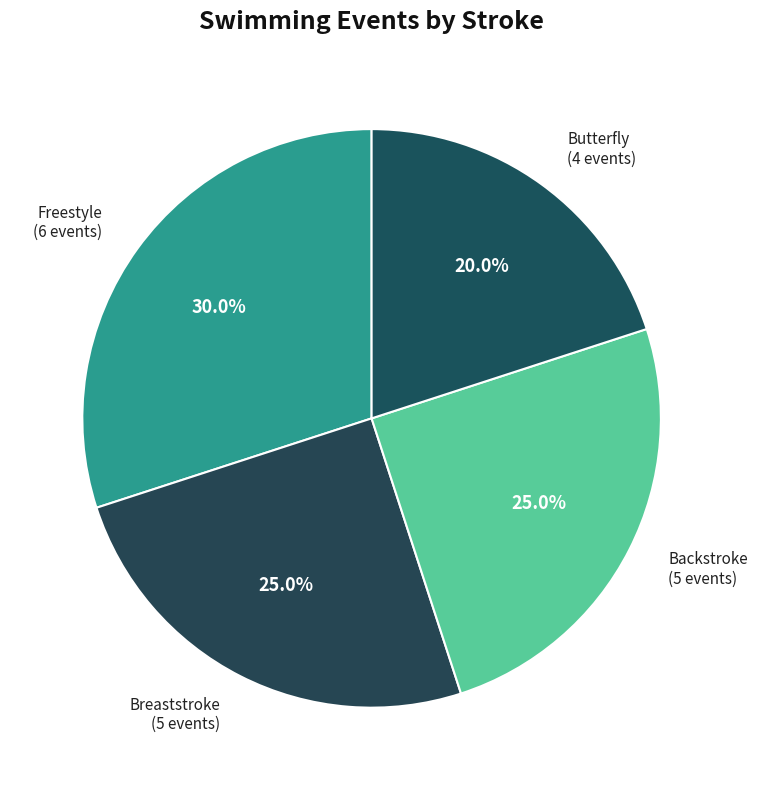

Count the number of slices in the pie.

4